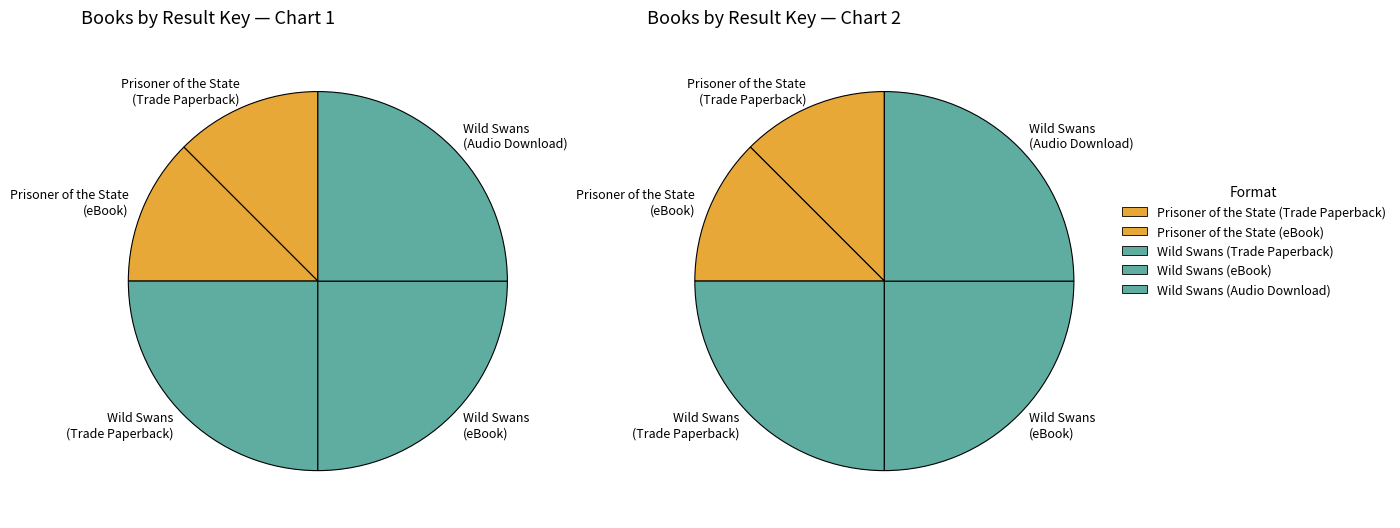

Rank the categories by value from highest to lowest.

Wild Swans (Trade Paperback), Wild Swans (eBook), Wild Swans (Audio Download), Prisoner of the State (Trade Paperback), Prisoner of the State (eBook)